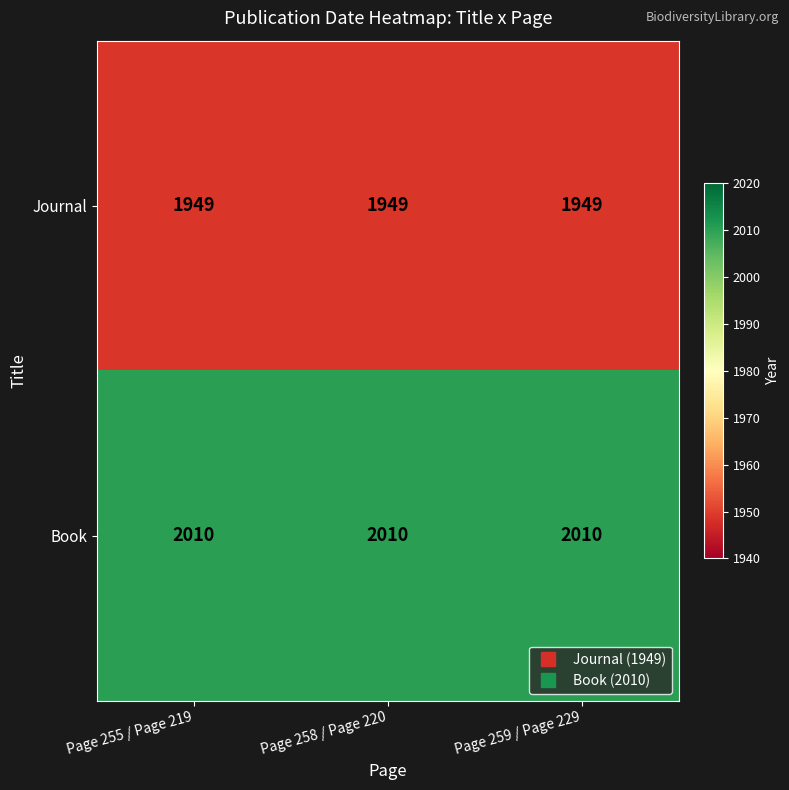

The value of Journal at Page 258 / Page 220 is 1949. True or false?

True